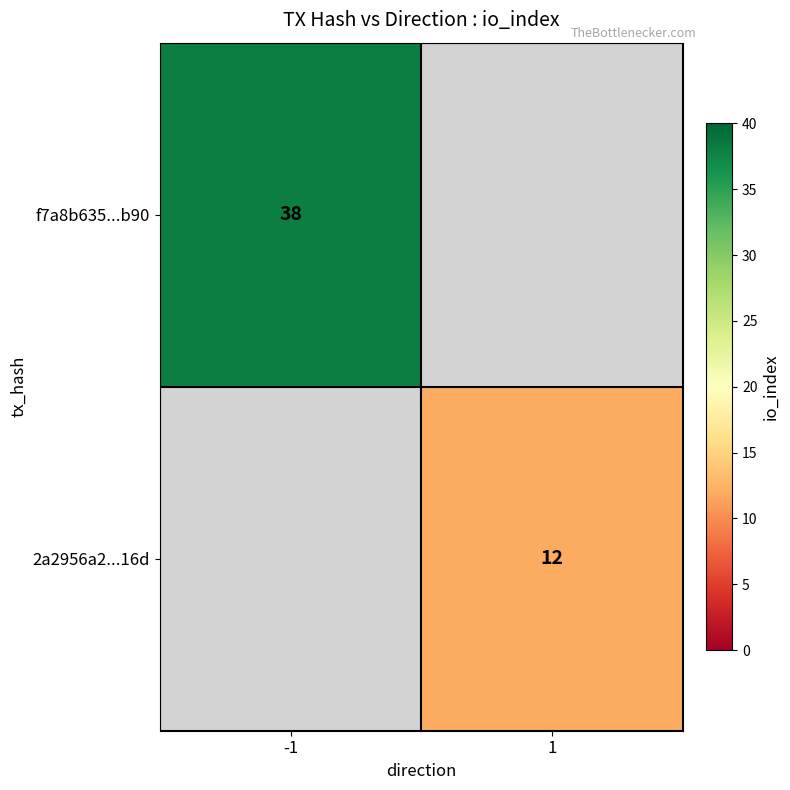

True or false: 2a2956a2...16d has a value of 21 at 1.

False